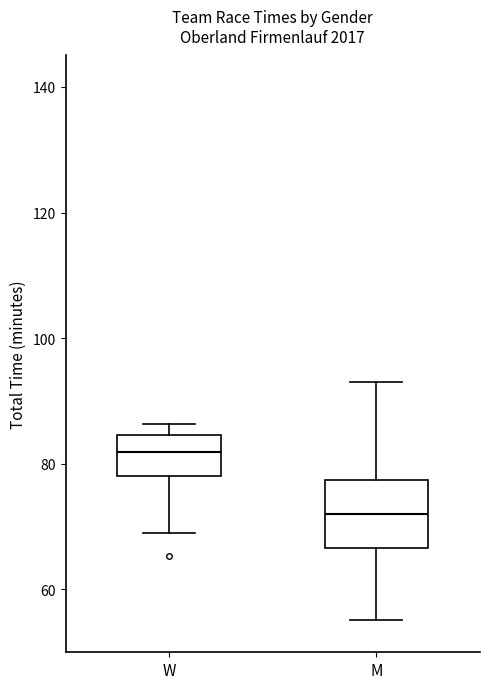

Reading left to right, transcribe this box plot: for each box, give where its median line is, the range the box spans, and where its two whiskers end, as read against the y-axis. The values are not printed on the chart, so give them approximately, as read against the axis.

W: median 82, box 78 to 84, whiskers 70 to 86
M: median 72, box 66 to 78, whiskers 56 to 94